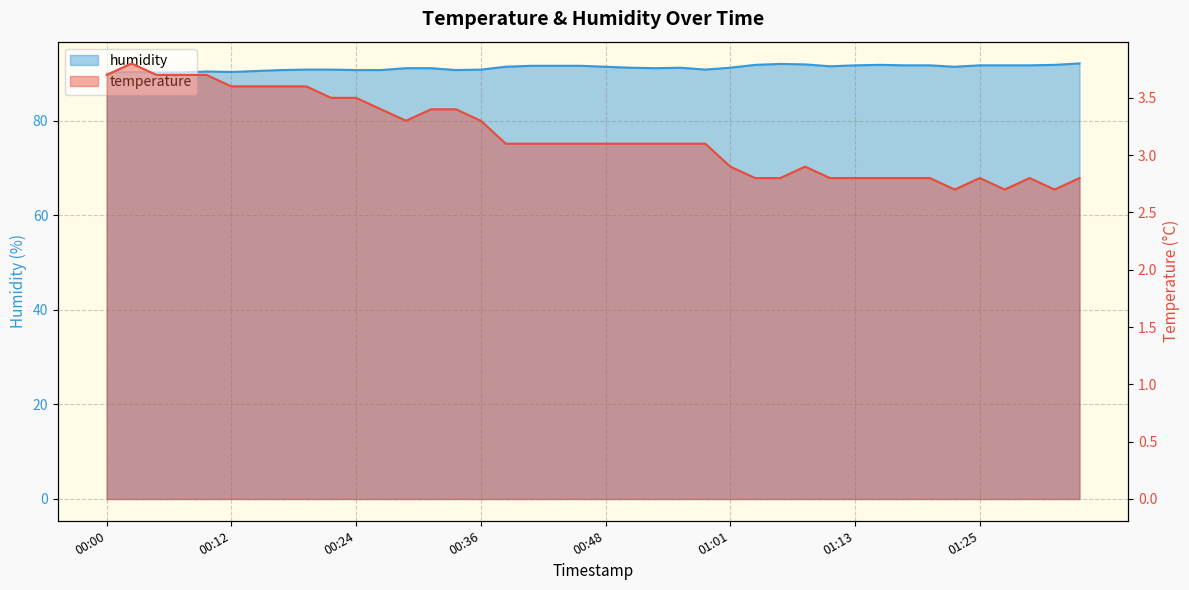

What is the total value across all series at 00:00?

93.8